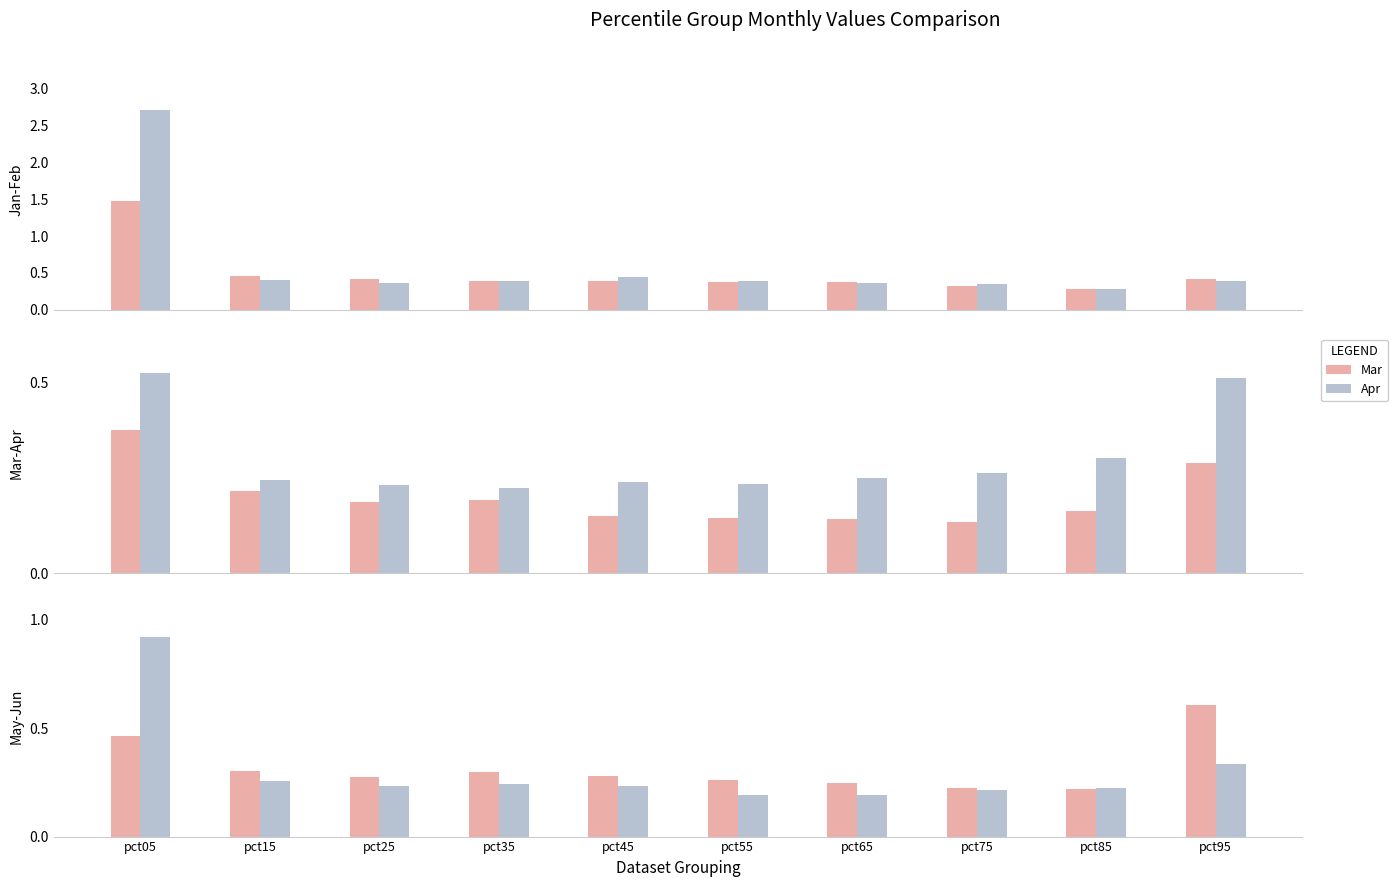

What is the value of the May bar at the 10th from the left?

0.6